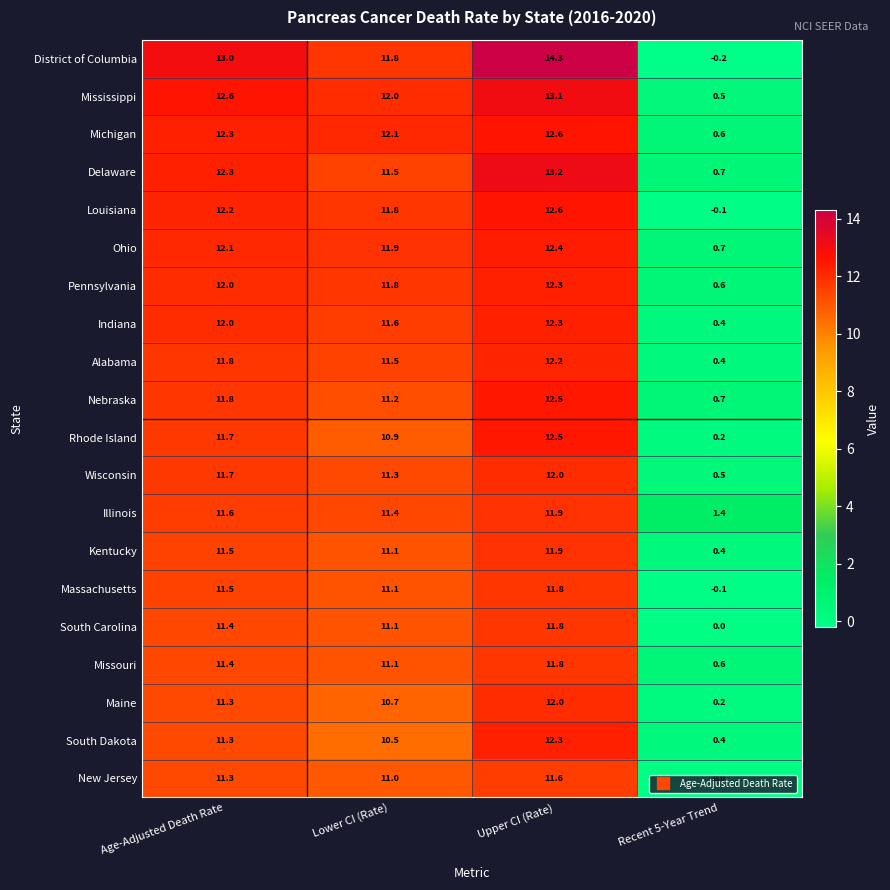

At which category is the sum across all series the highest?

Upper CI (Rate)